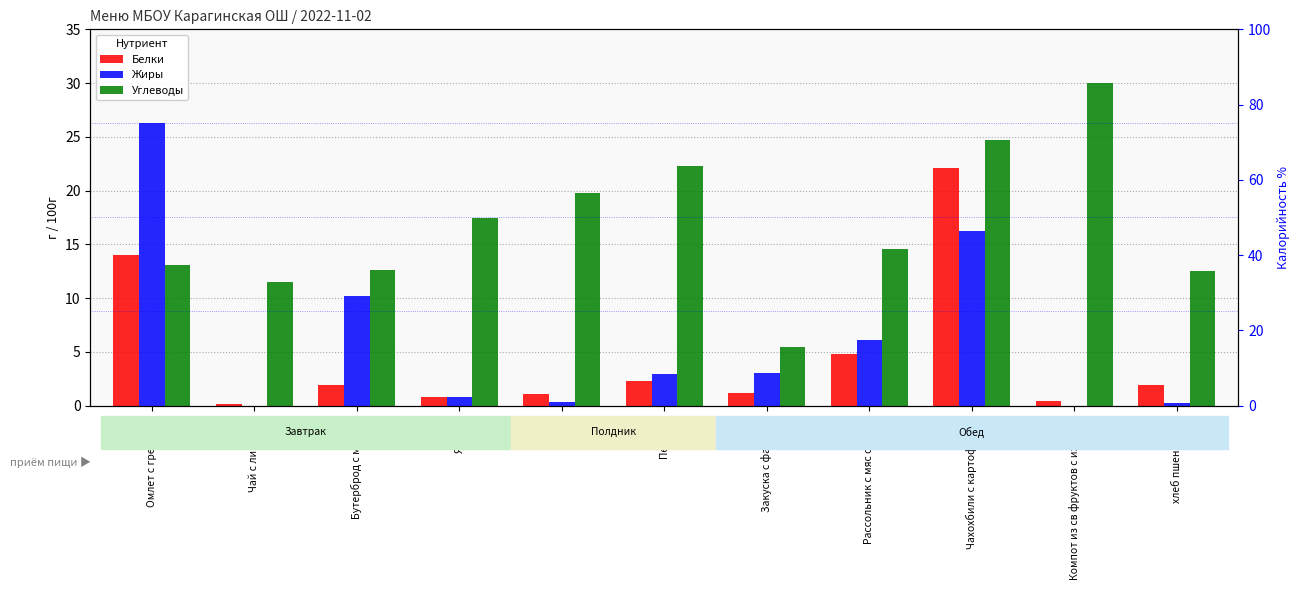

Which has a higher value, Компот из св фруктов с изюмом or Чахохбили с картоф пюре?

Чахохбили с картоф пюре